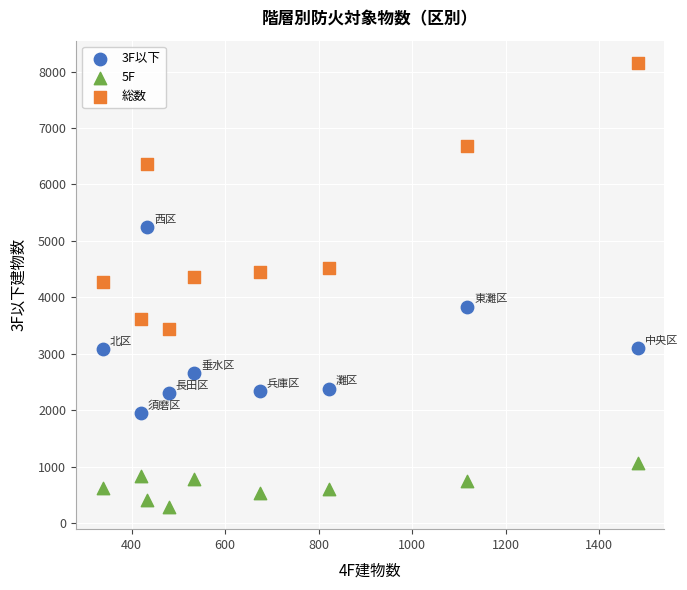

Which series has the widest spread of Y values?

総数